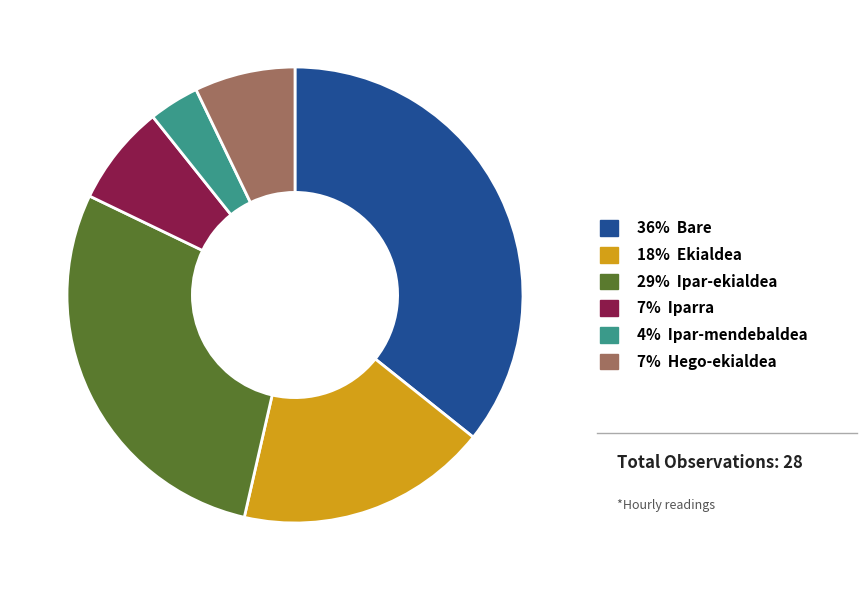

Does any single category account for the majority?

No